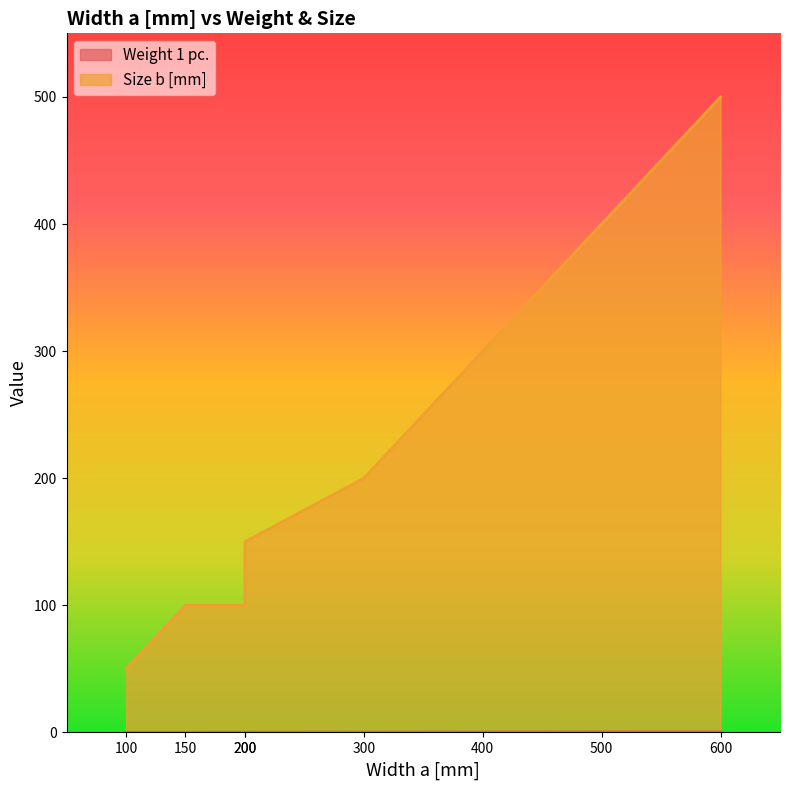

Reading right to left, list all the values displayed in this chart.

Weight 1 pc.: 600=0.5	500=0.4	400=0.3	300=0.2	200=0.2	200=0.1	150=0.1	100=0.1
Size b [mm]: 600=500.0	500=400.0	400=300.0	300=200.0	200=150.0	200=100.0	150=100.0	100=50.0